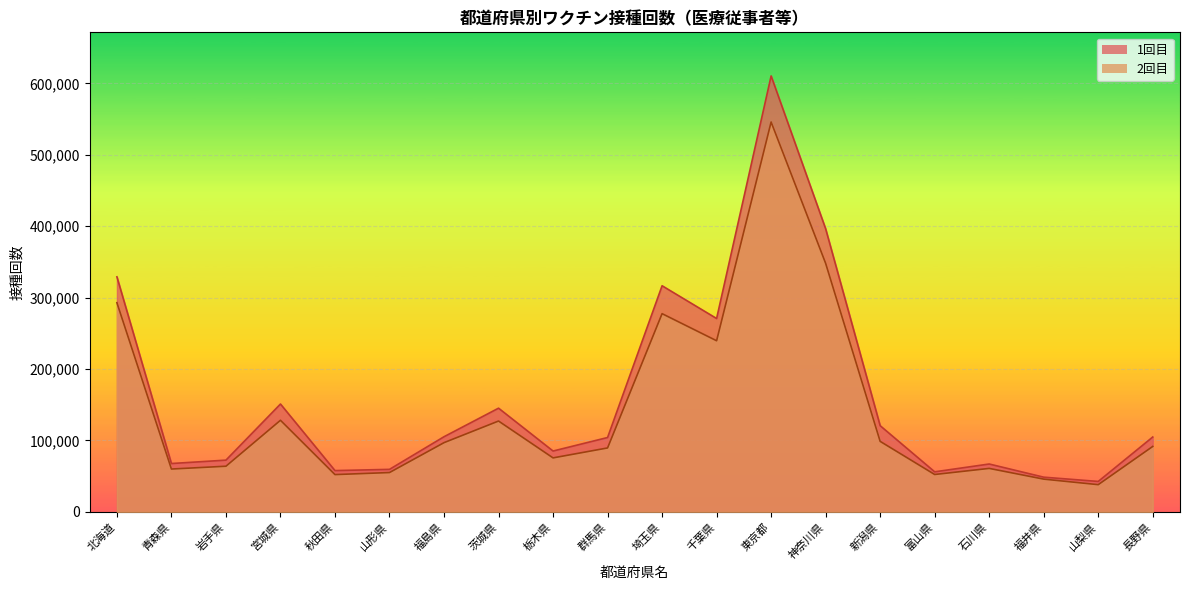

Which series changed the most between 宮城県 and 山形県?

1回目